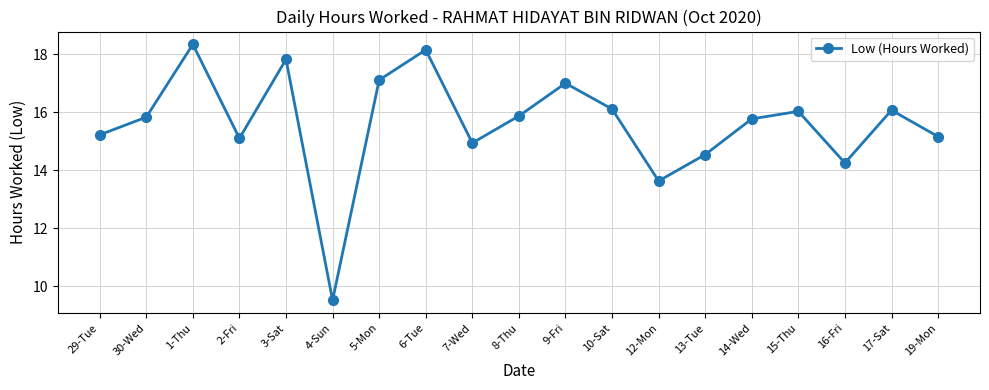

Which category has the lowest value across all series?

4-Sun